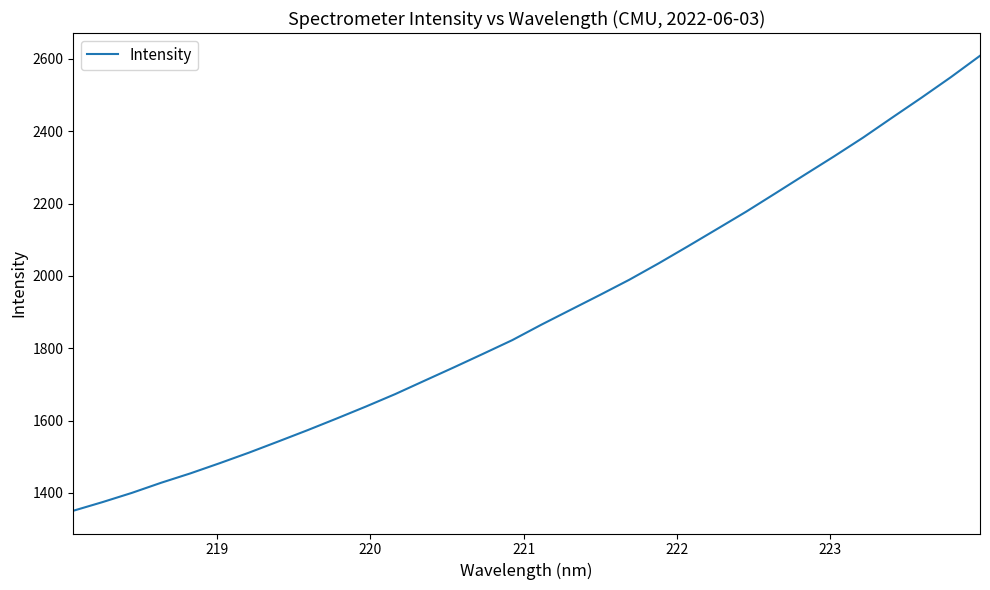

What is the greatest value displayed?

2608.7